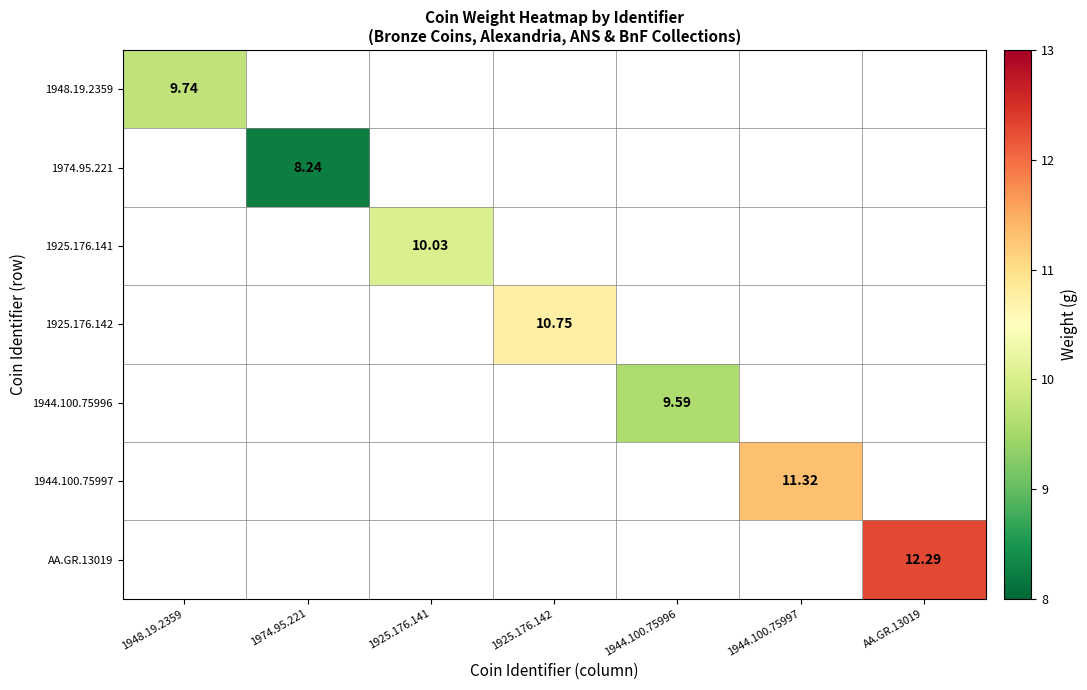

Which series has the largest range (max minus min)?

1948.19.2359